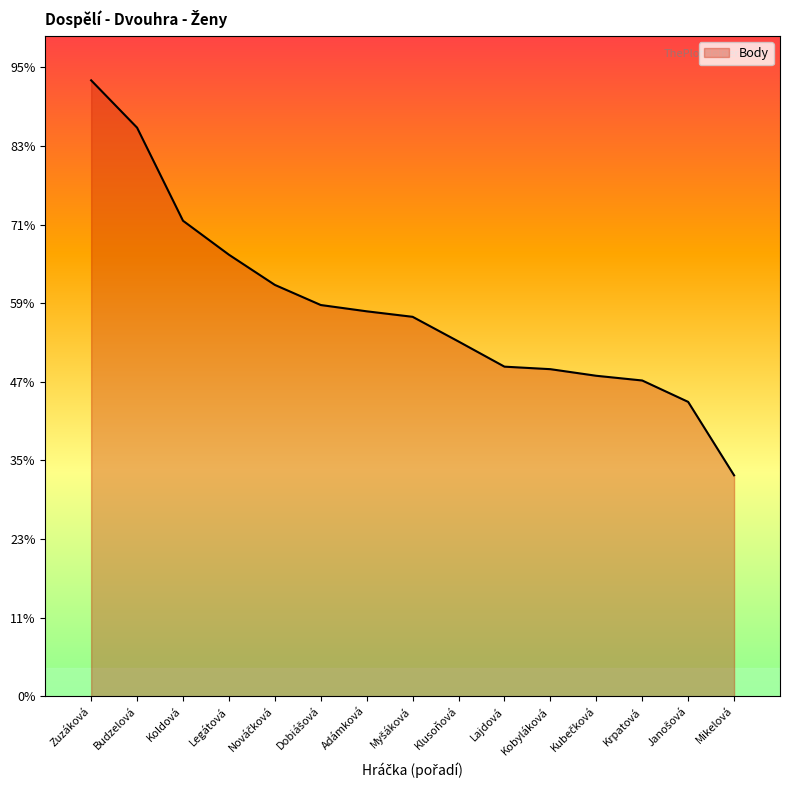

Reading left to right, extract all data points from this chart.

3917	3616	3024	2808	2616	2488	2448	2413	2256	2096	2080	2038	2008	1872	1405